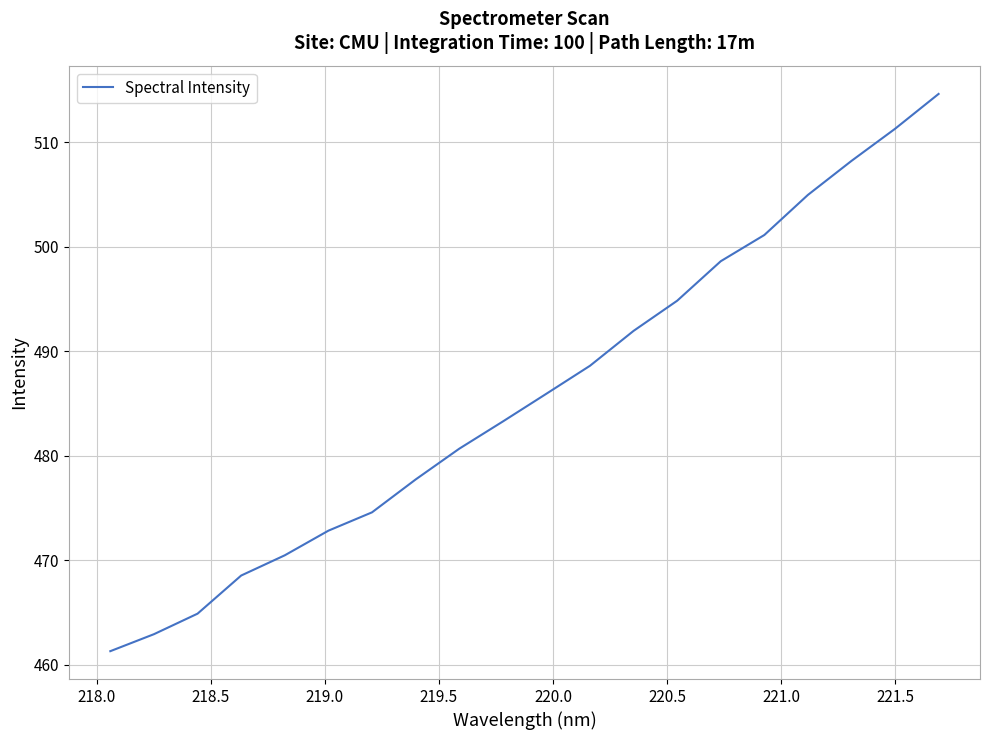

What is the greatest value displayed?

514.6